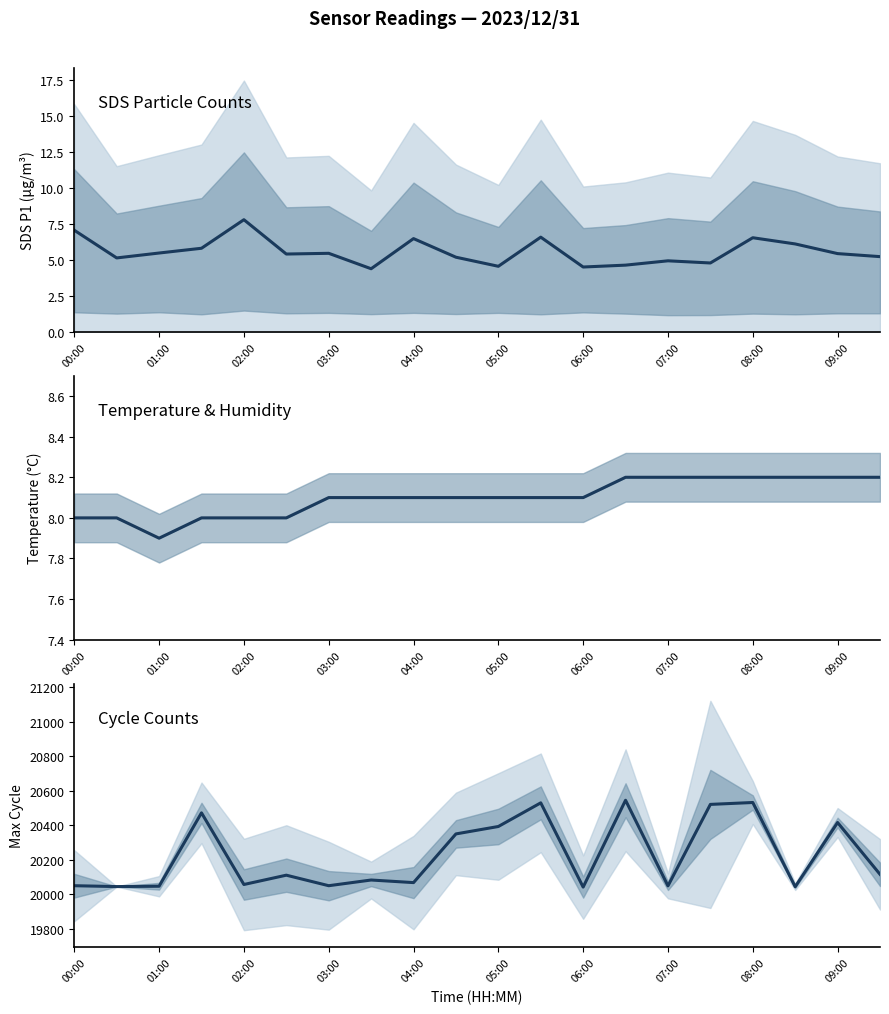

The value of SDS_P1 at 06:00 is 4.5. True or false?

True